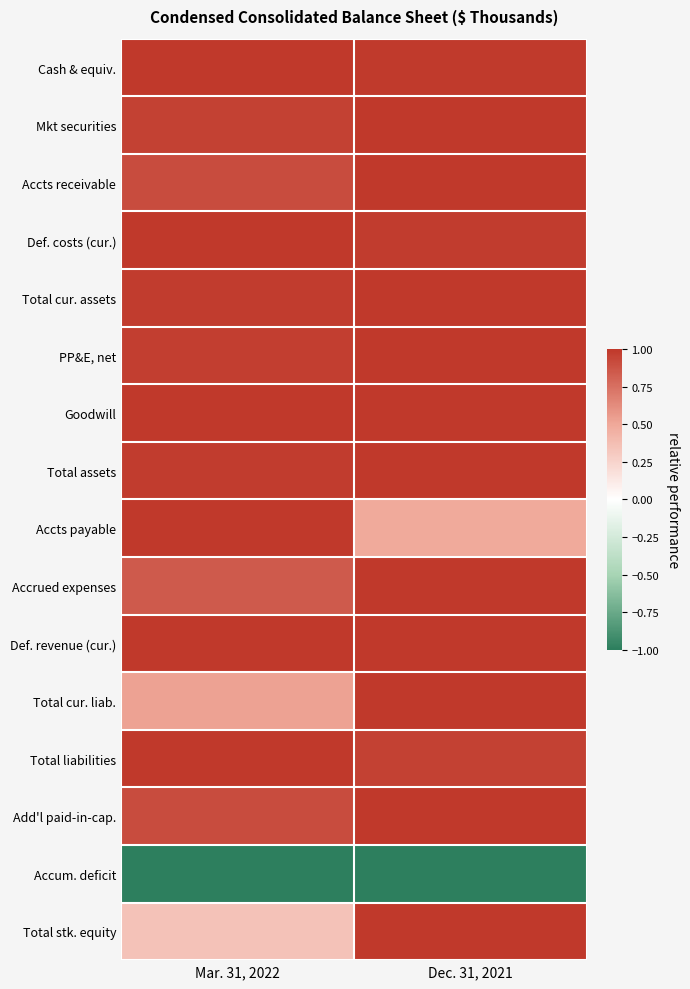

Rank the series at Dec. 31, 2021 from lowest to highest value.

Accum. deficit, Accts payable, Total liabilities, Def. costs (cur.), Cash & equiv., Def. revenue (cur.), Mkt securities, Accts receivable, Total cur. assets, PP&E, net, Goodwill, Total assets, Accrued expenses, Total cur. liab., Add'l paid-in-cap., Total stk. equity